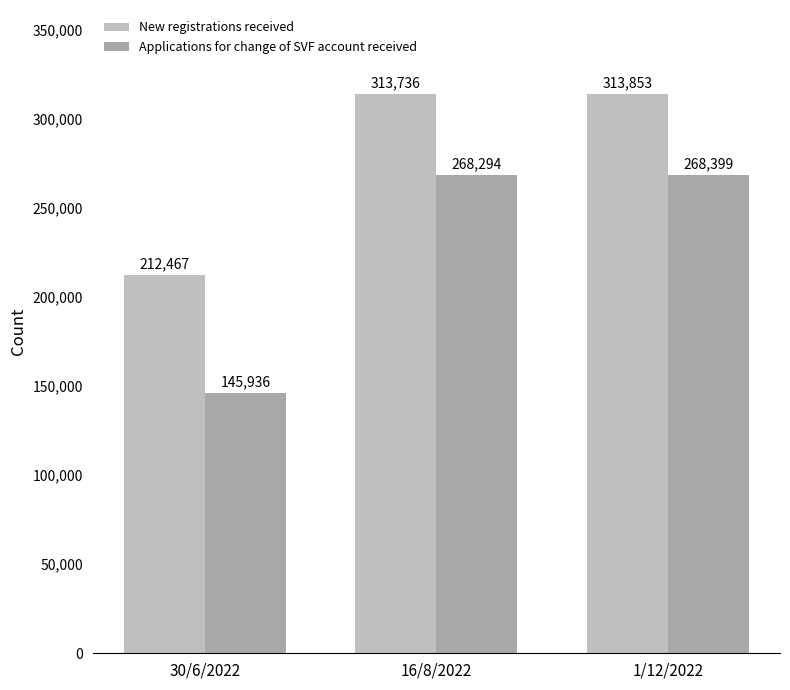

Reading left to right, transcribe all the data shown in this chart.

New registrations received: 212467	313736	313853
Applications for change of SVF account received: 145936	268294	268399